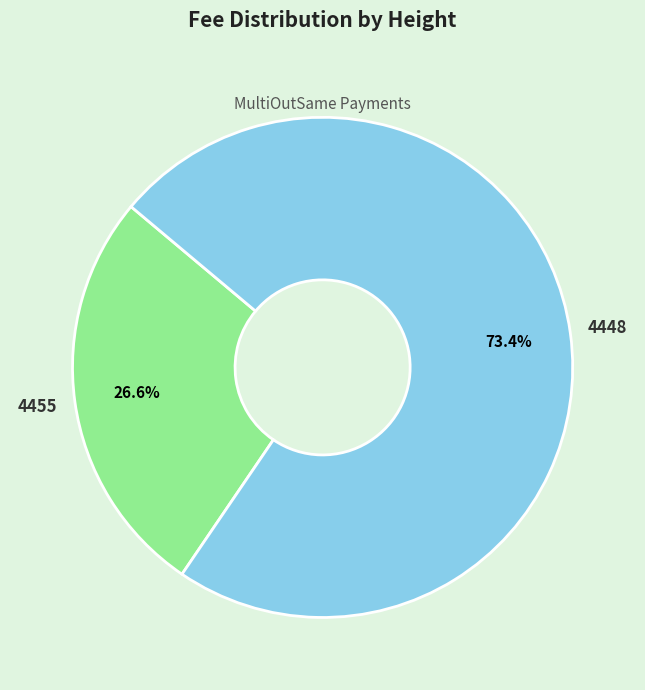

To the nearest percent, what is the difference between the 4448 and 4455 slice percentages?

47%